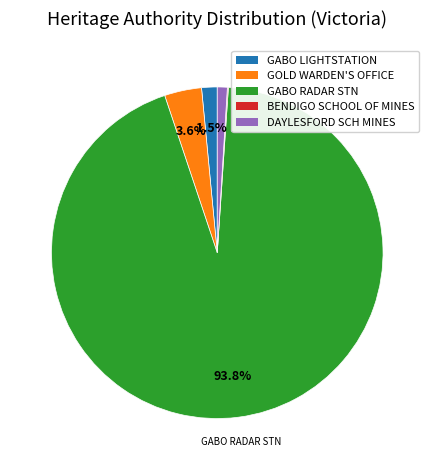

Is there any slice that represents more than half of the pie?

Yes